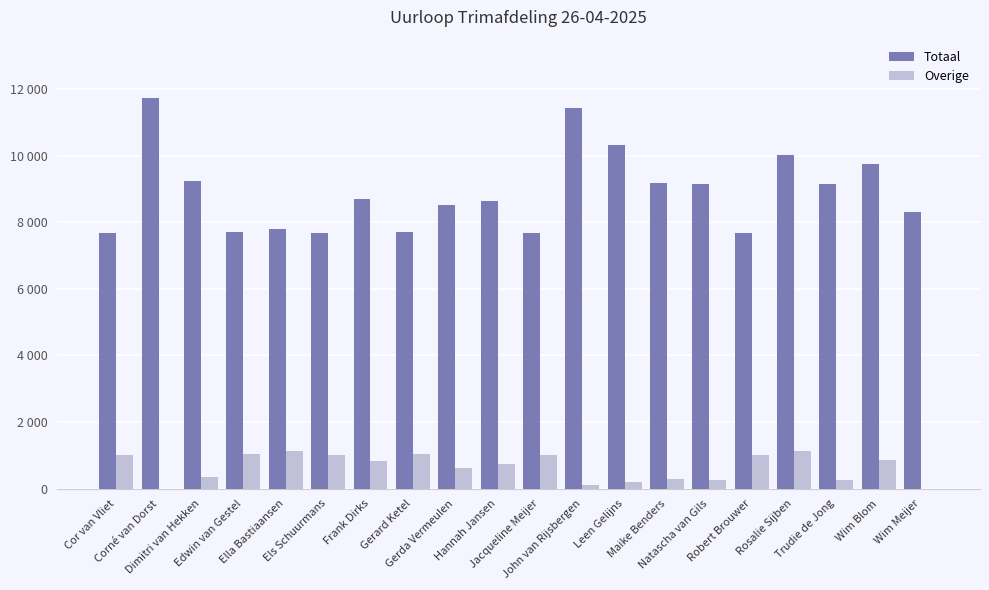

At which label is Overige closest to 562?

Gerda Vermeulen